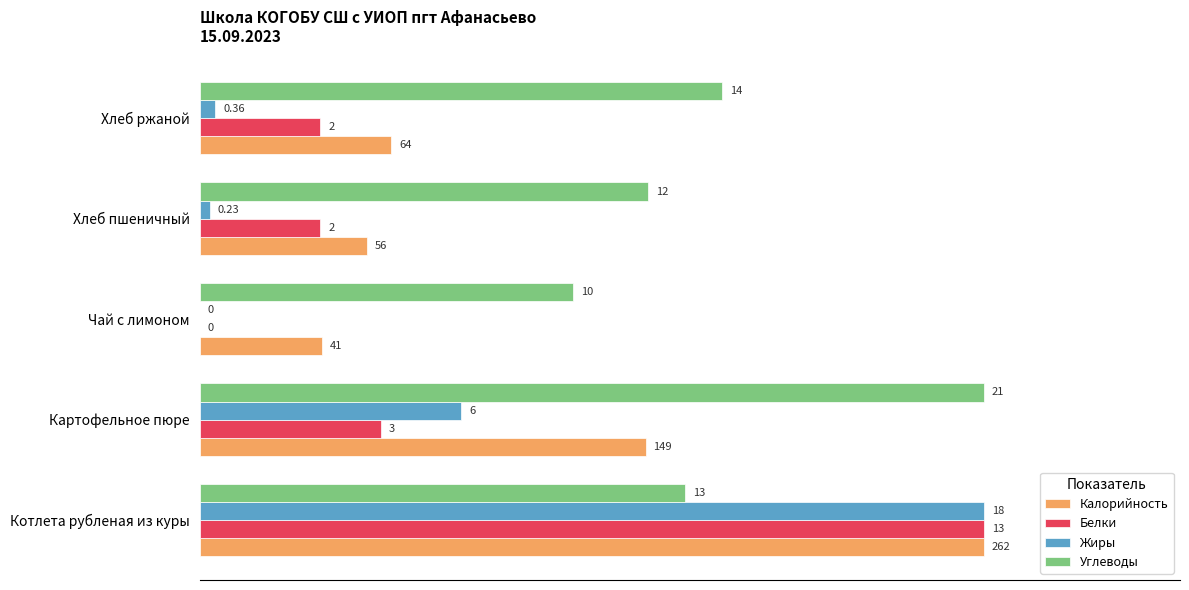

What are all the series names shown in the legend?

Калорийность, Белки, Жиры, Углеводы